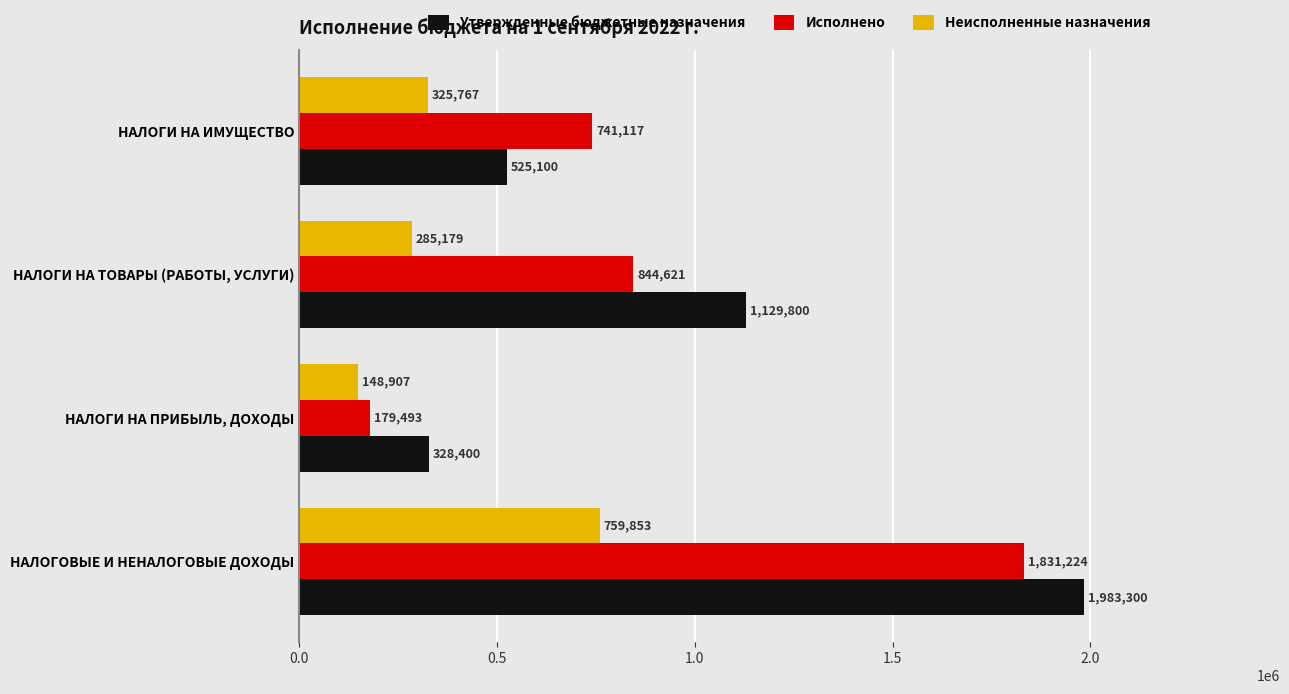

What is the difference between the second highest and second lowest values in the Утвержденные бюджетные назначения series?

604700.0